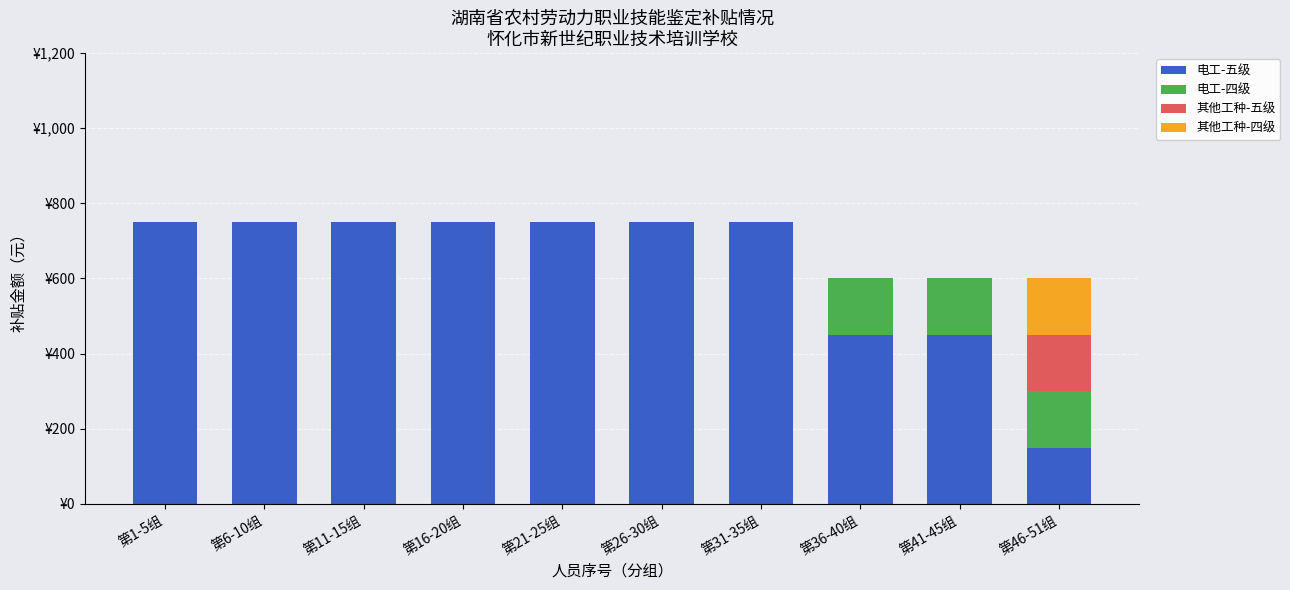

What is the difference between the maximum and minimum values in the 其他工种-四级 series?

150